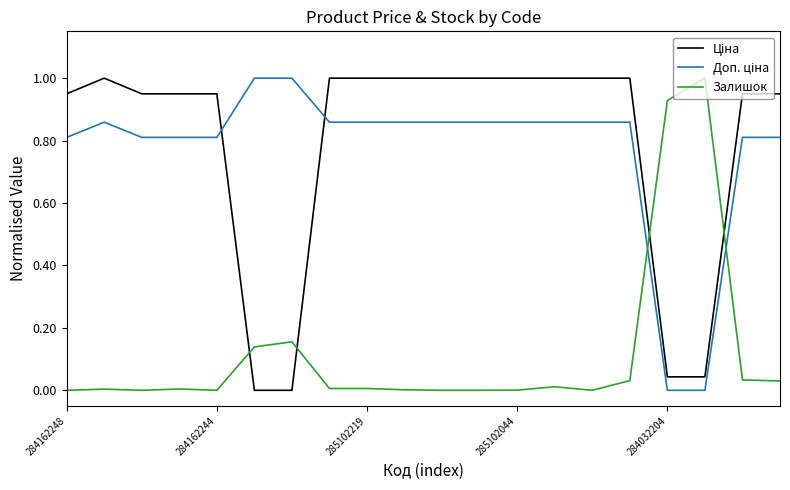

What is the maximum value for Залишок?

1.0